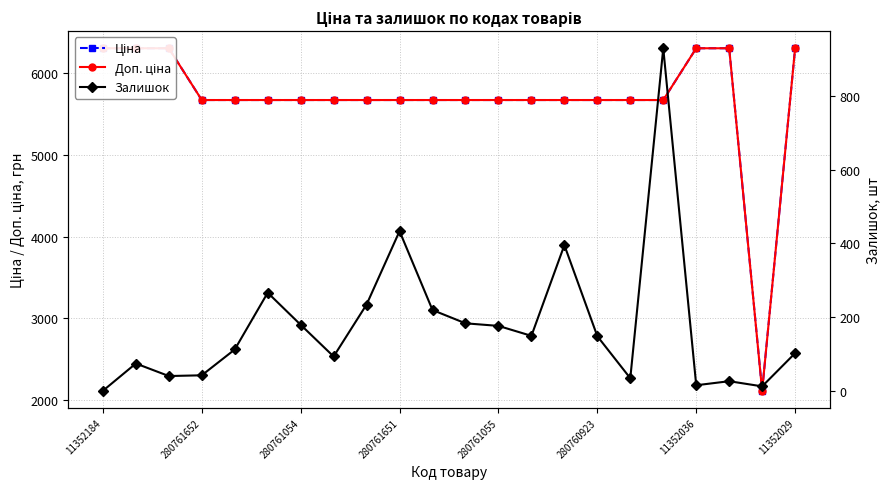

Which series has the widest spread of values?

Доп. ціна